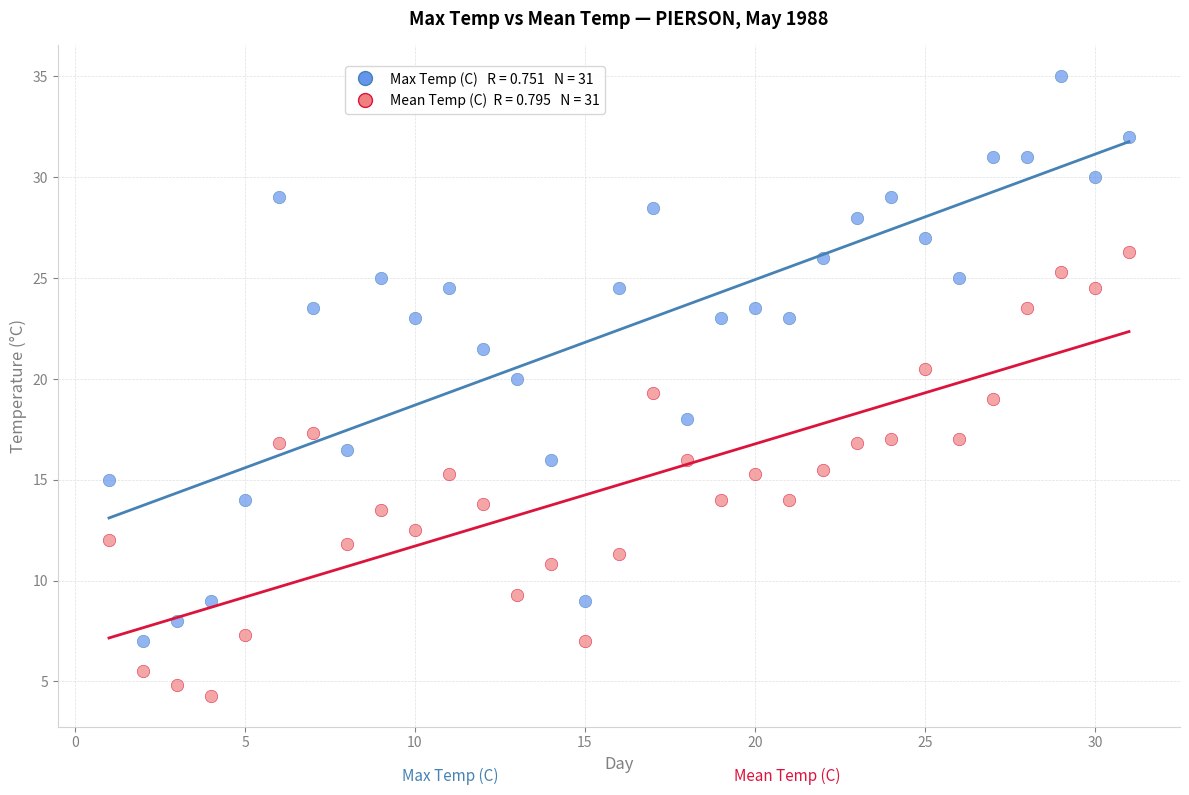

How many data points are displayed?

62